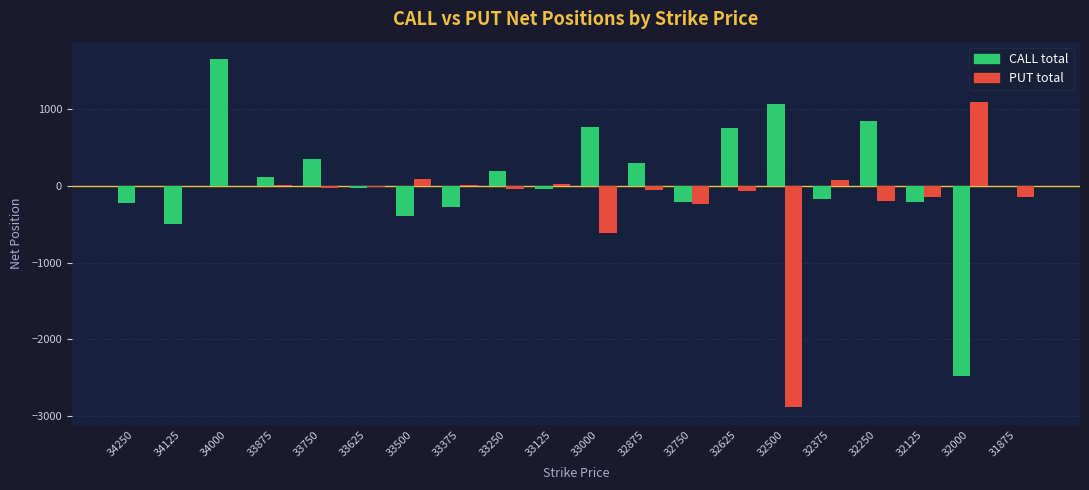

At which category is the sum across all series the highest?

34000